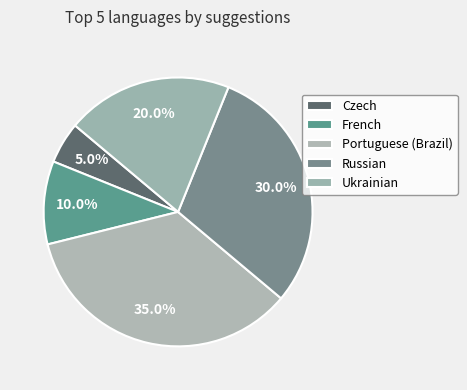

How many slices are in this pie chart?

5